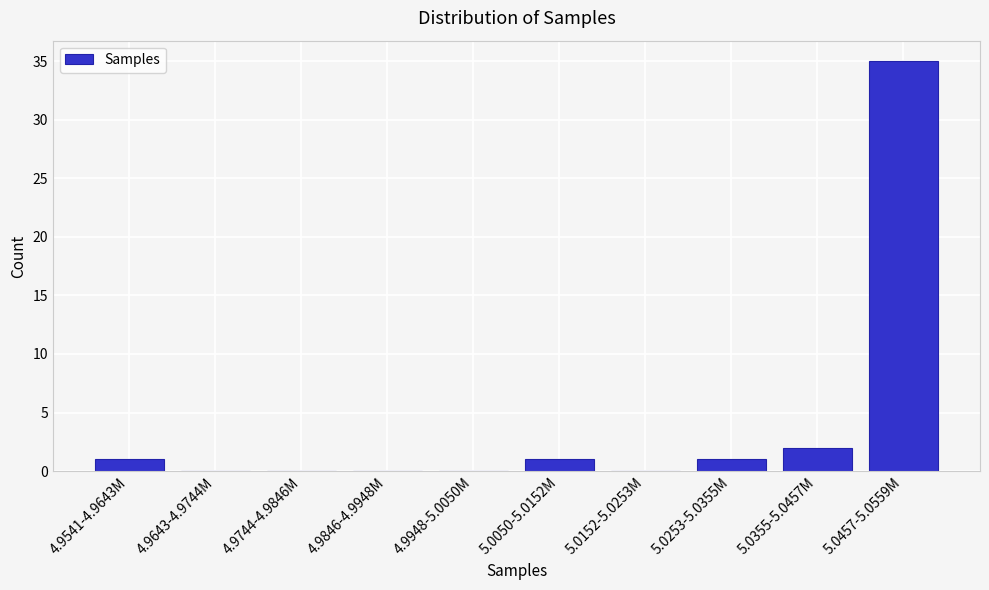

Reading left to right, extract all data points from this chart.

4.9541-4.9643M=1	4.9643-4.9744M=0	4.9744-4.9846M=0	4.9846-4.9948M=0	4.9948-5.0050M=0	5.0050-5.0152M=1	5.0152-5.0253M=0	5.0253-5.0355M=1	5.0355-5.0457M=2	5.0457-5.0559M=35